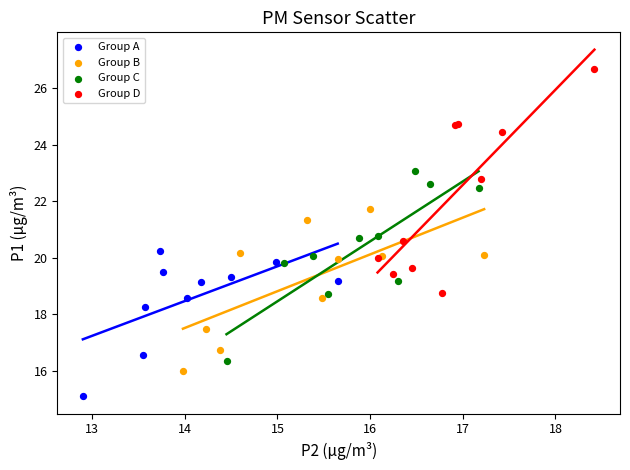

Which series reaches the maximum Y coordinate?

Group D